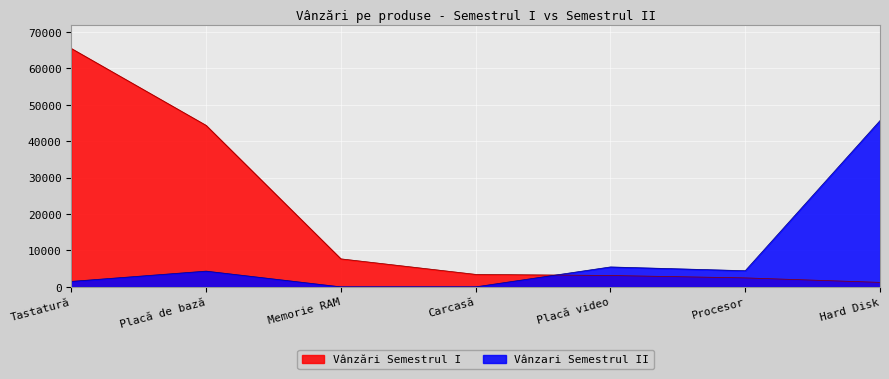

Which series changed the most between Memorie RAM and Hard Disk?

Vânzari Semestrul II